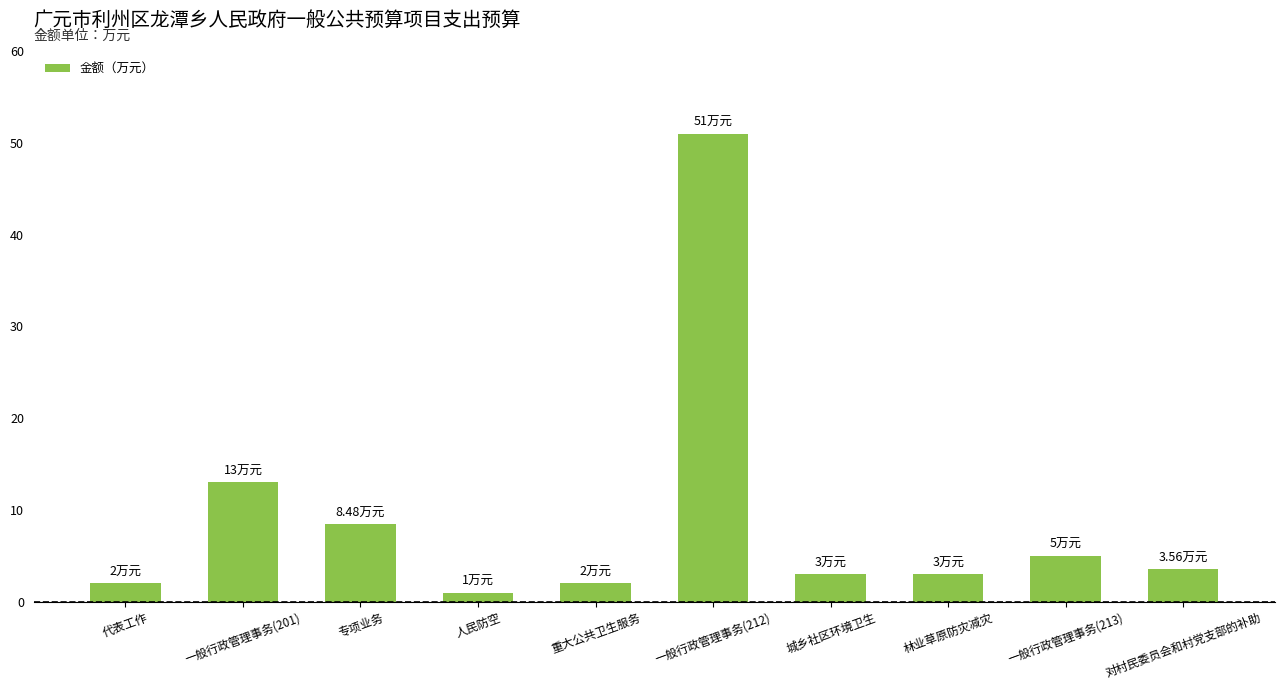

What is the sum of the values at 专项业务 and 一般行政管理事务(201)?

21.5